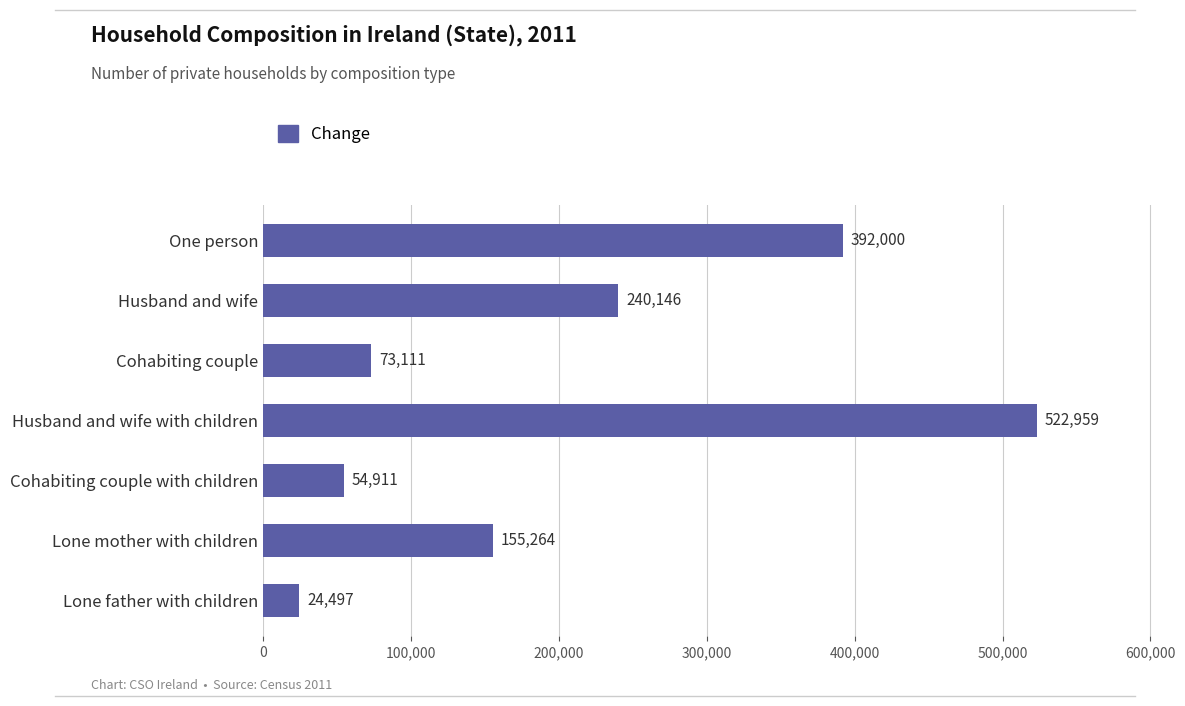

True or false: the data shows 155264 at Lone mother with children.

True